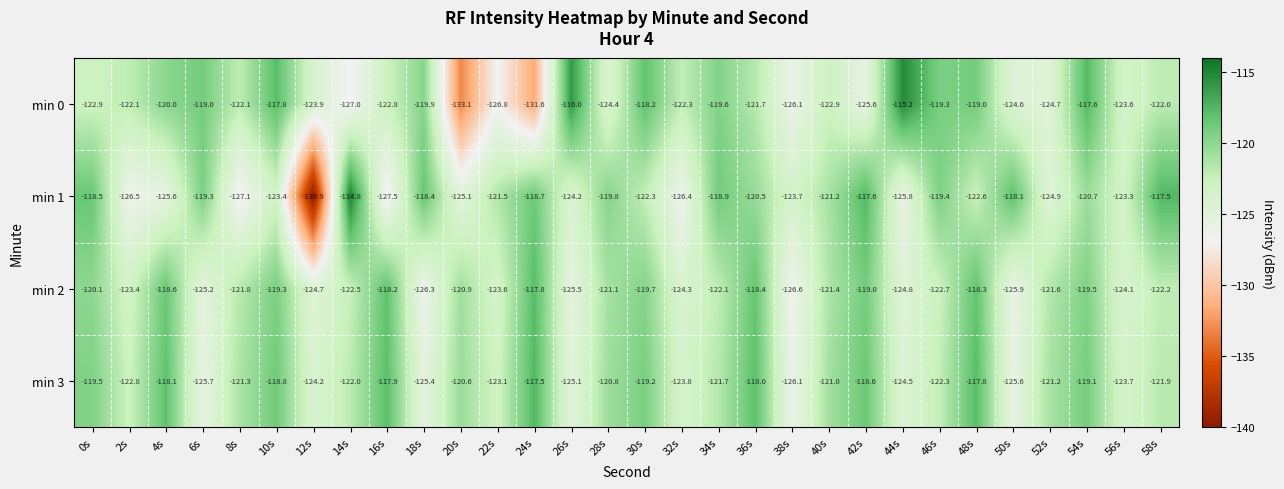

Rank the series by their maximum value, from highest to lowest.

min 1, min 0, min 3, min 2